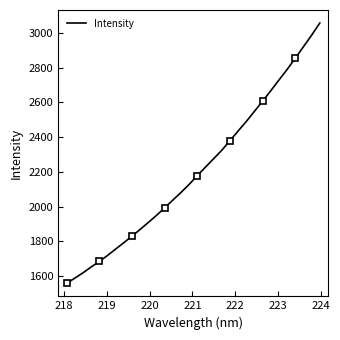

What is the maximum value for Intensity?

3056.4